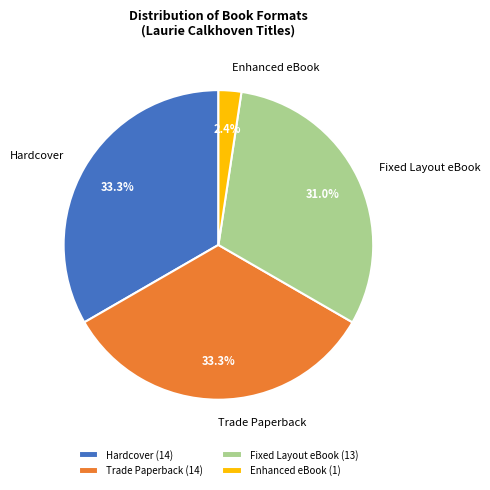

Combined, do Fixed Layout eBook and Trade Paperback account for over 50%?

Yes